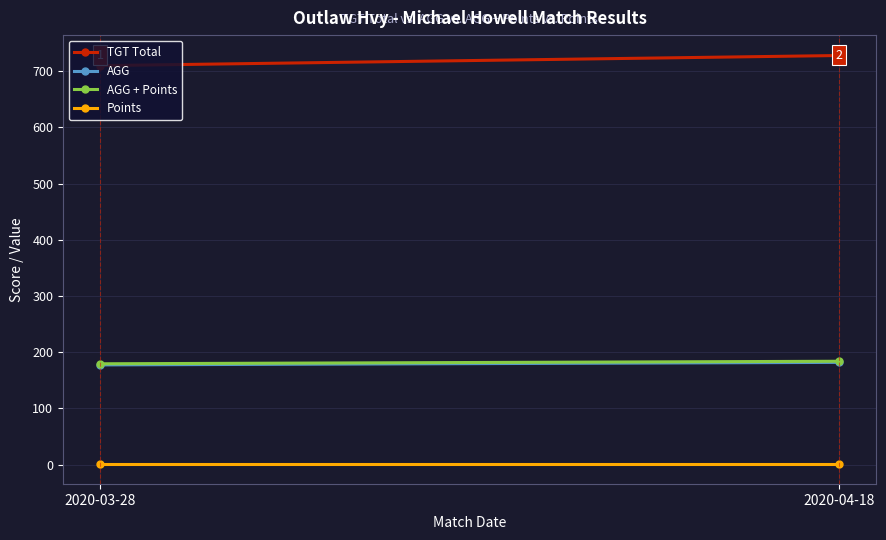

List the labels in order of AGG + Points value, largest first.

2020-04-18, 2020-03-28